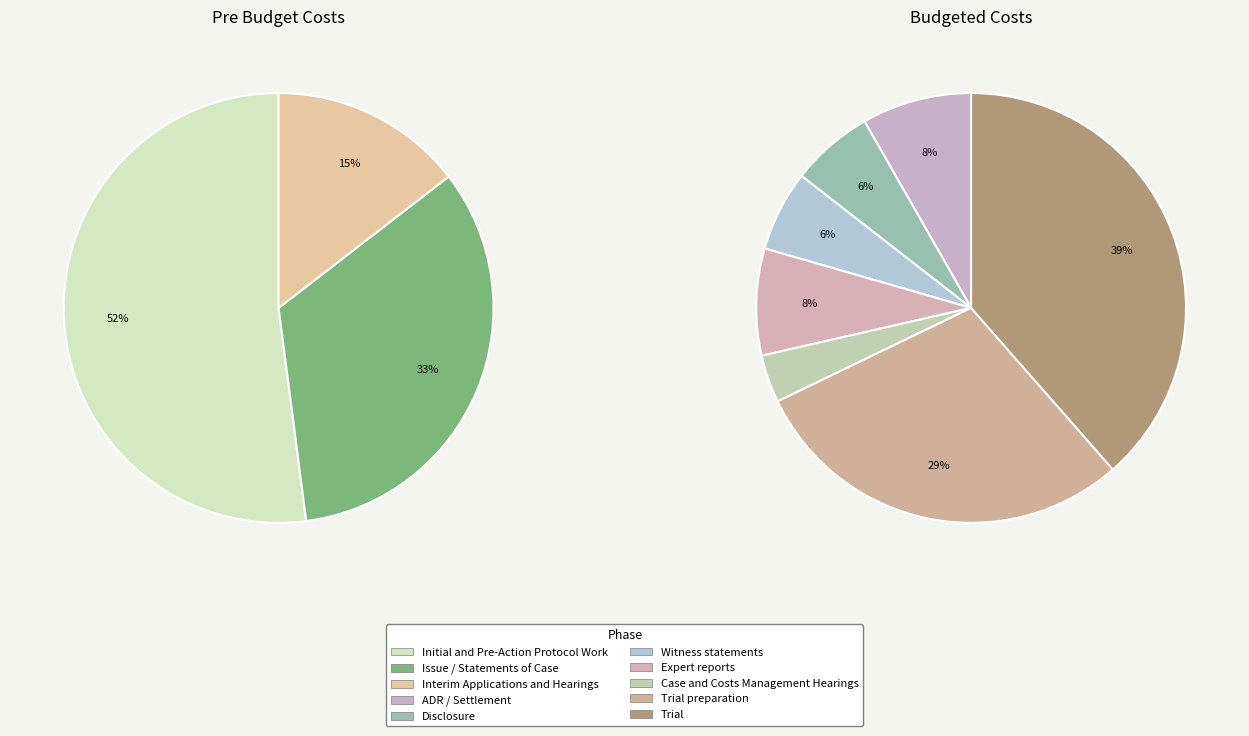

What is the largest slice in the pie chart?

Trial